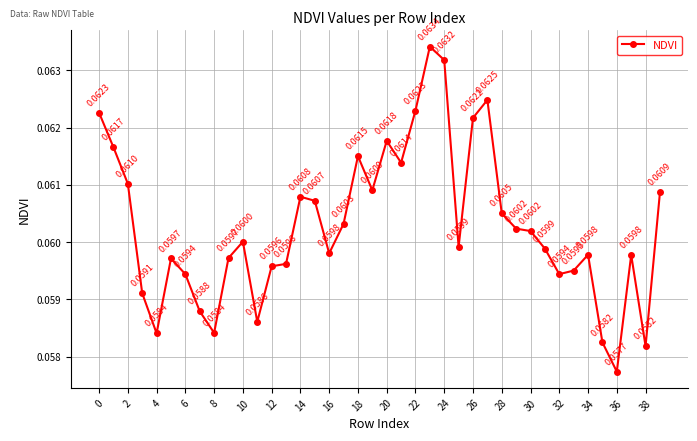

What is the sum of all values?

2.4